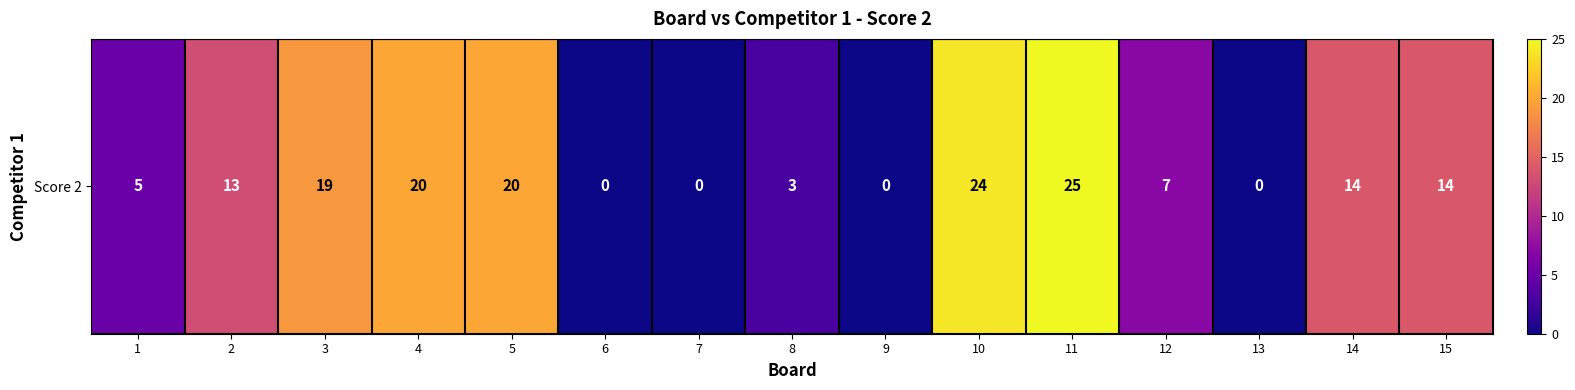

What is the difference between the values at 2 and 1?

8